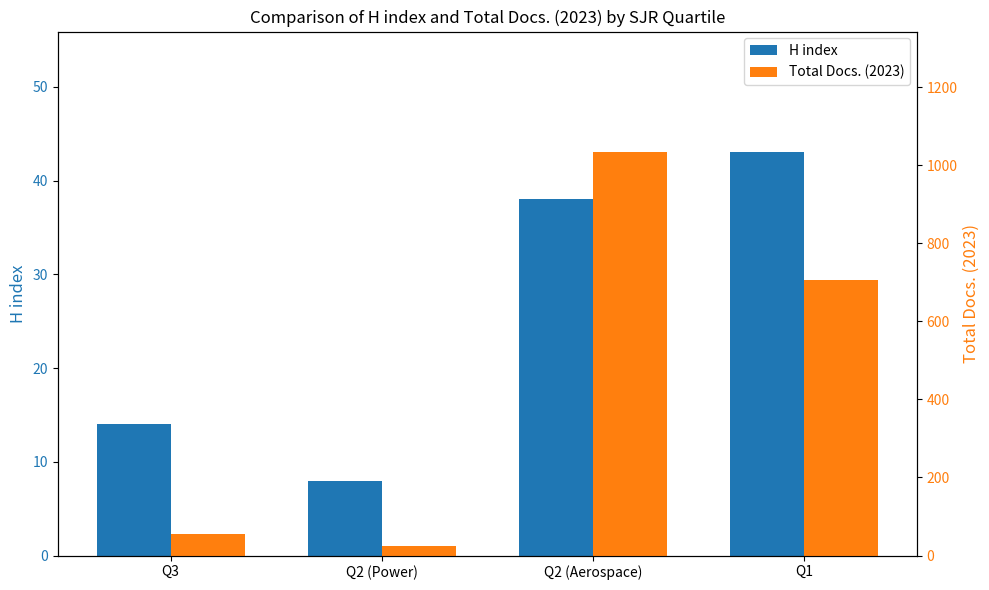

How many groups of bars are there?

4